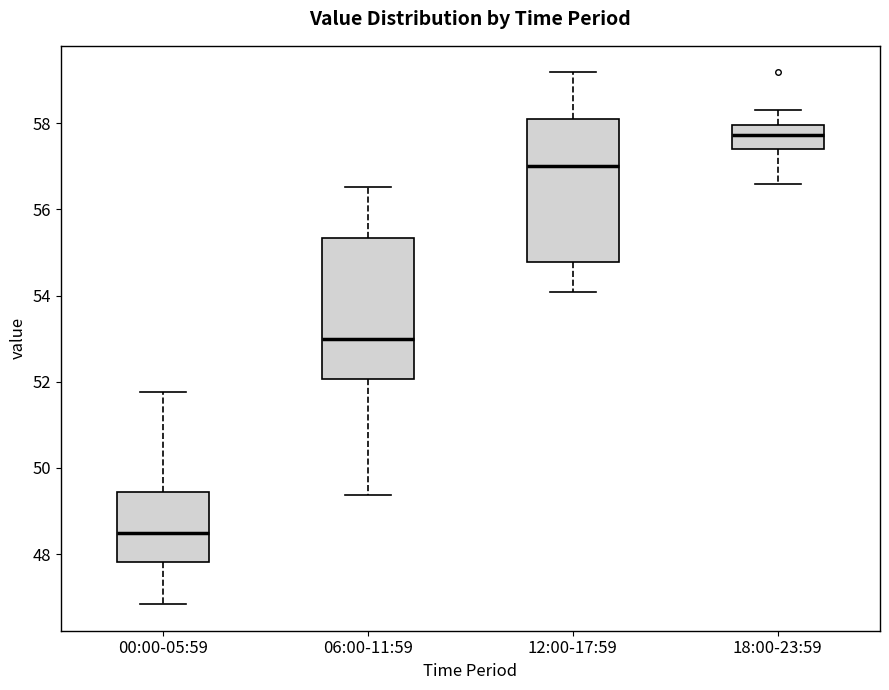

Where does the upper whisker of the box for 06:00-11:59 end on the y-axis? The values are not printed on the chart, so give them approximately, as read against the axis.

56.6